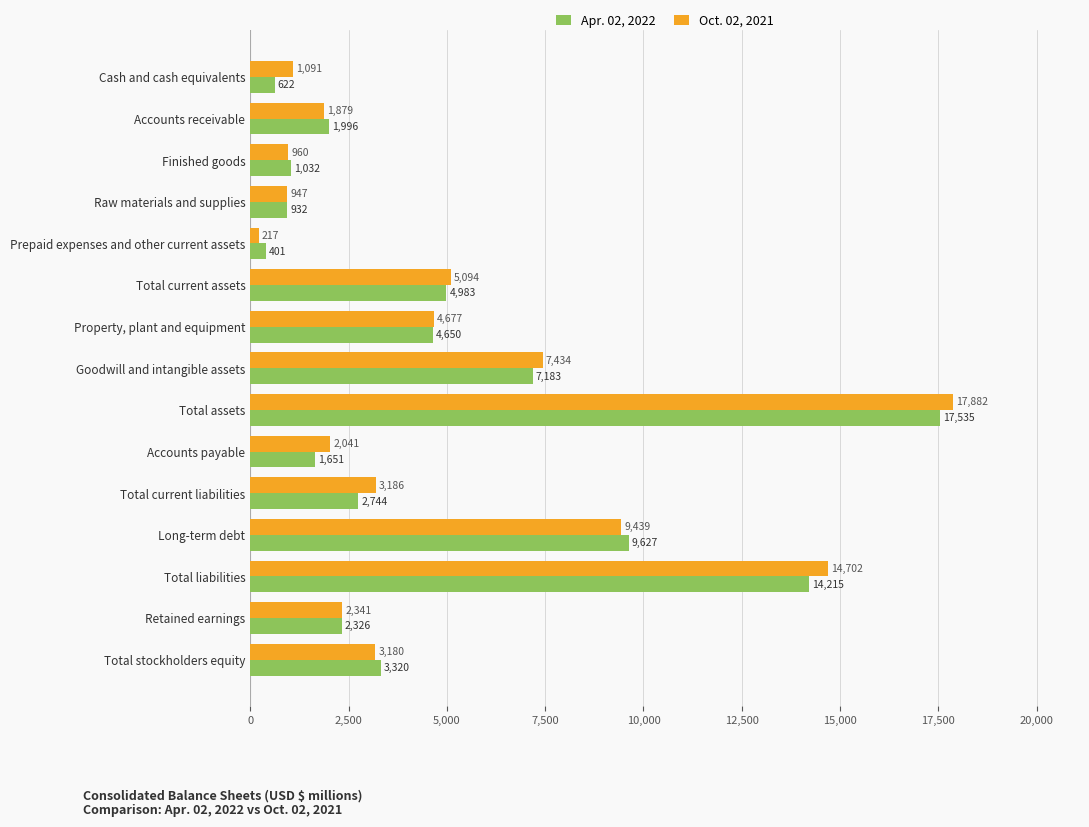

What value does the Oct. 02, 2021 series have at Property, plant and equipment?

4677